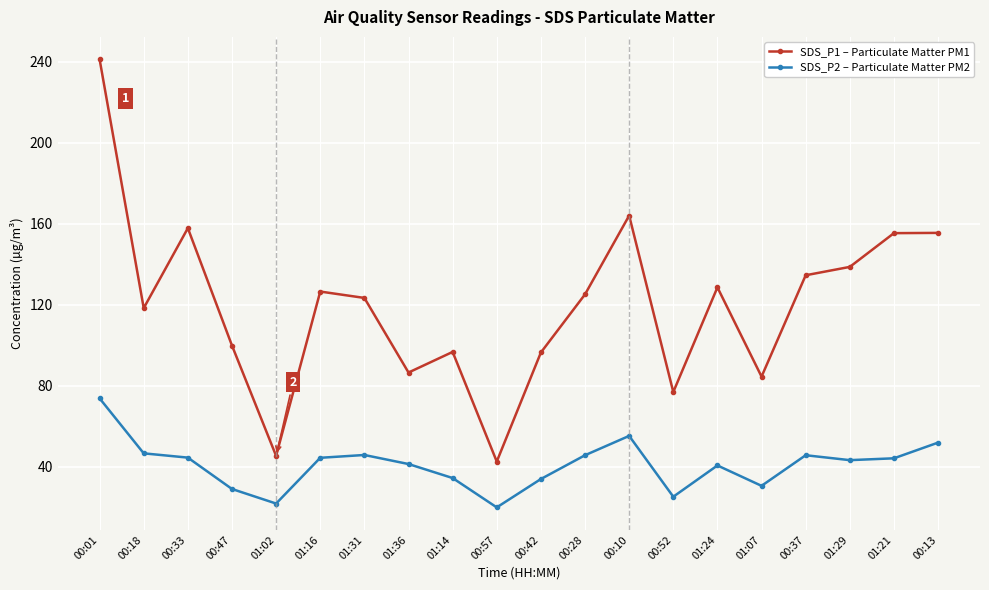

What is the difference between the highest and lowest values at 00:47?

70.9